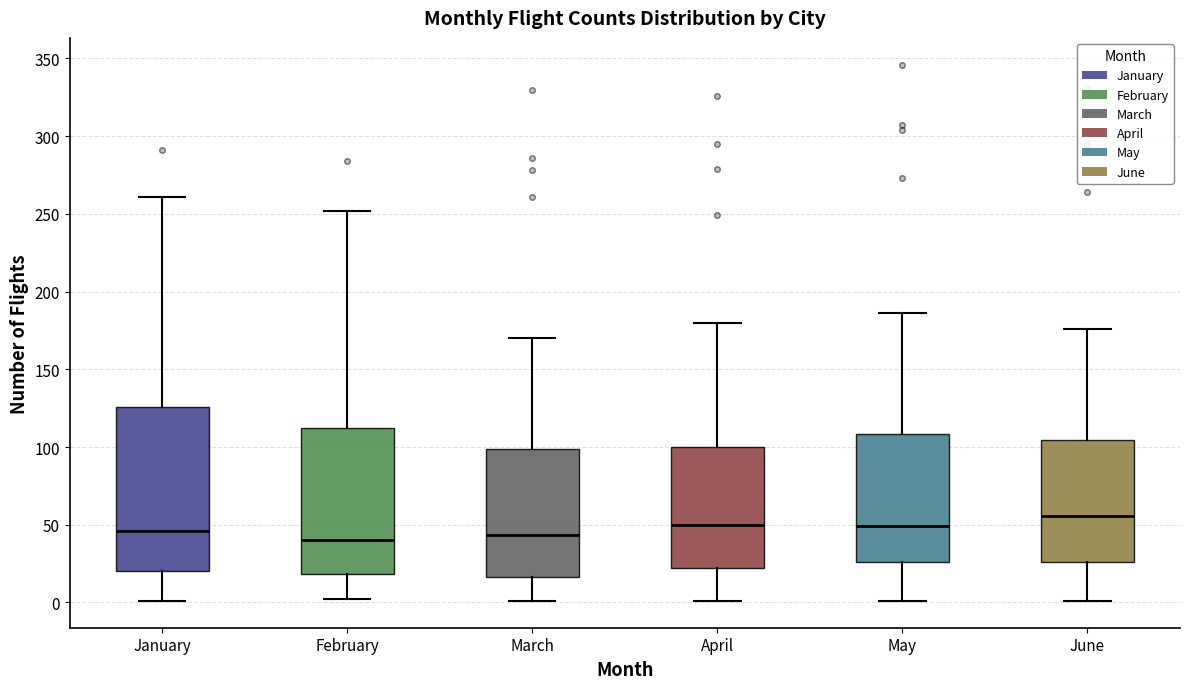

Where is the upper edge of the box for May on the y-axis? The values are not printed on the chart, so give them approximately, as read against the axis.

110